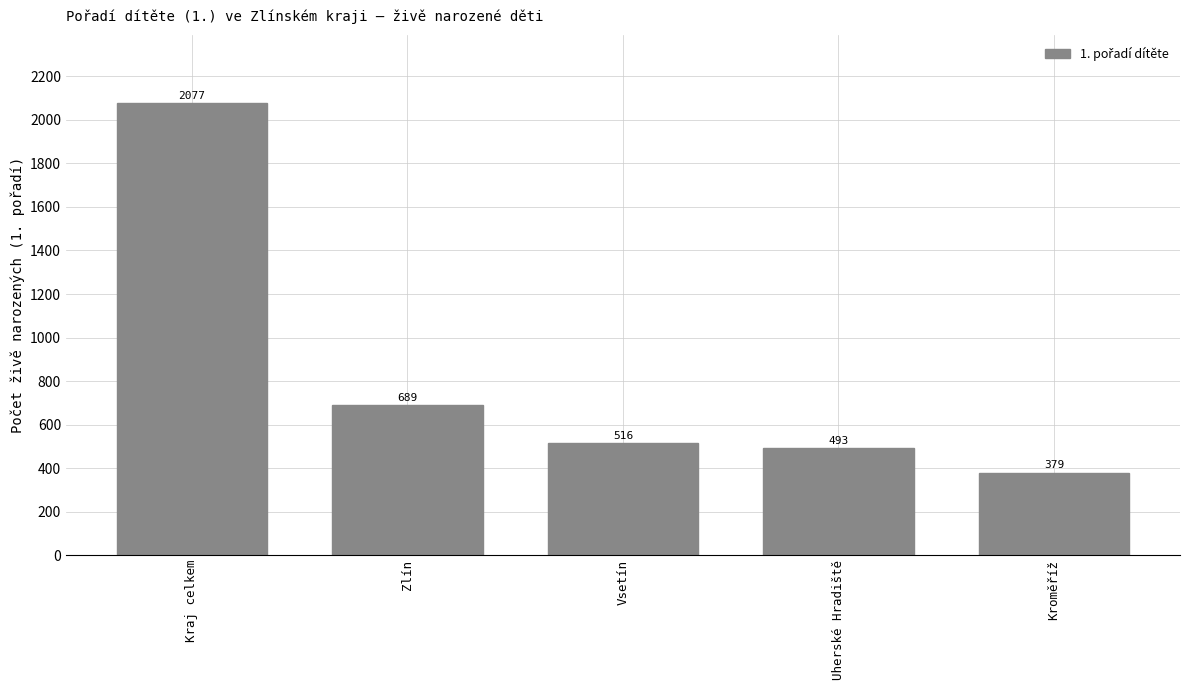

What is the difference between the maximum and second lowest values?

1584